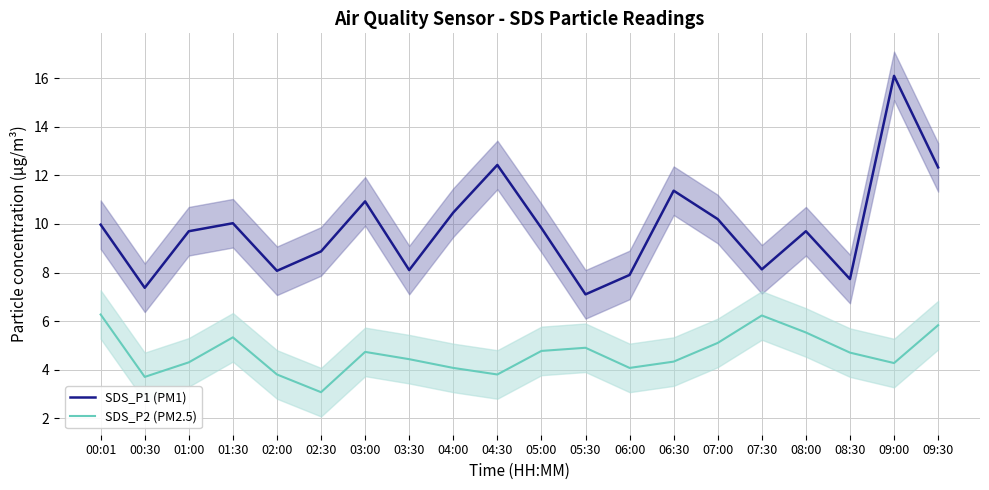

What is the average value of the SDS_P1 (PM1) series?

9.8